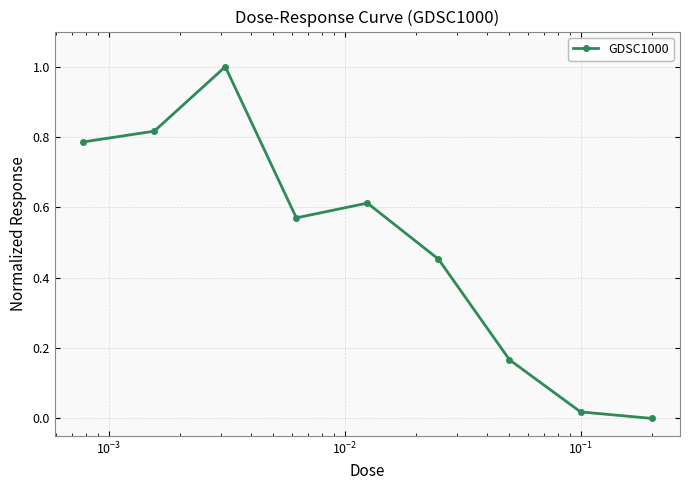

What is the value of the 3rd point from the left?

1.0